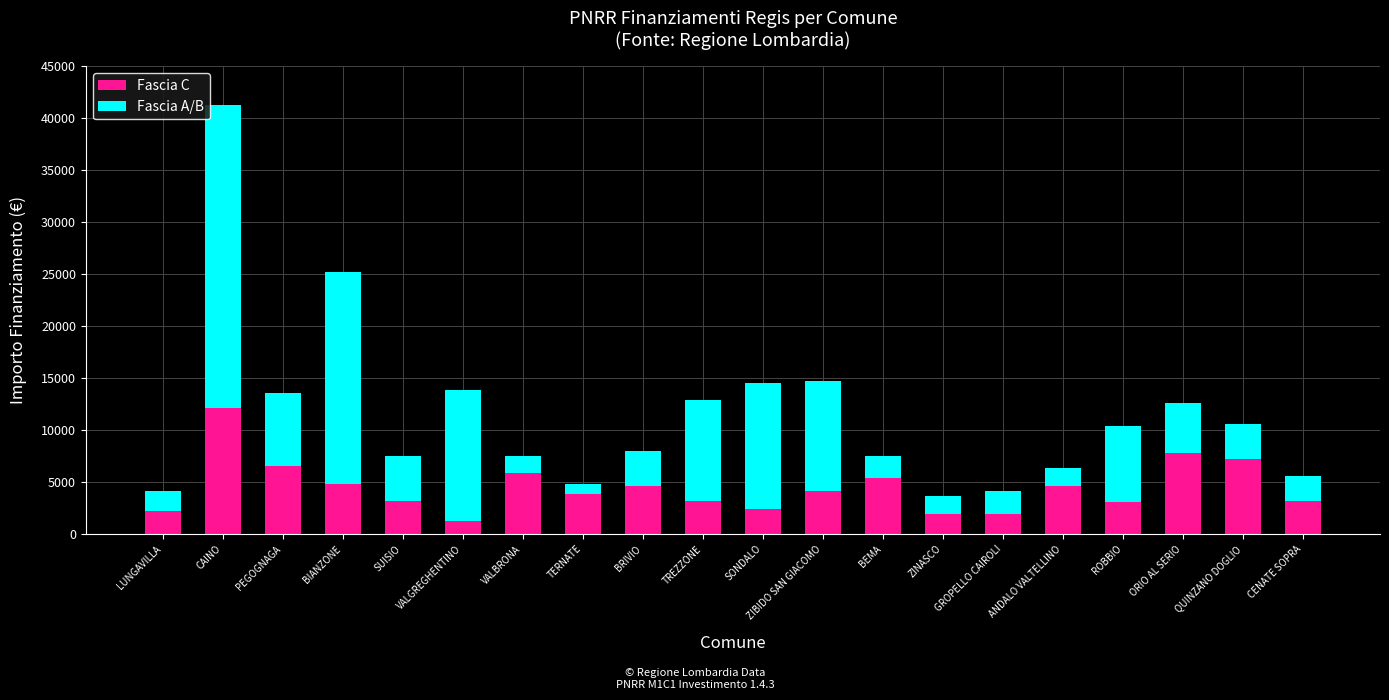

The Fascia C series shows 1215 at VALGREGHENTINO. True or false?

True